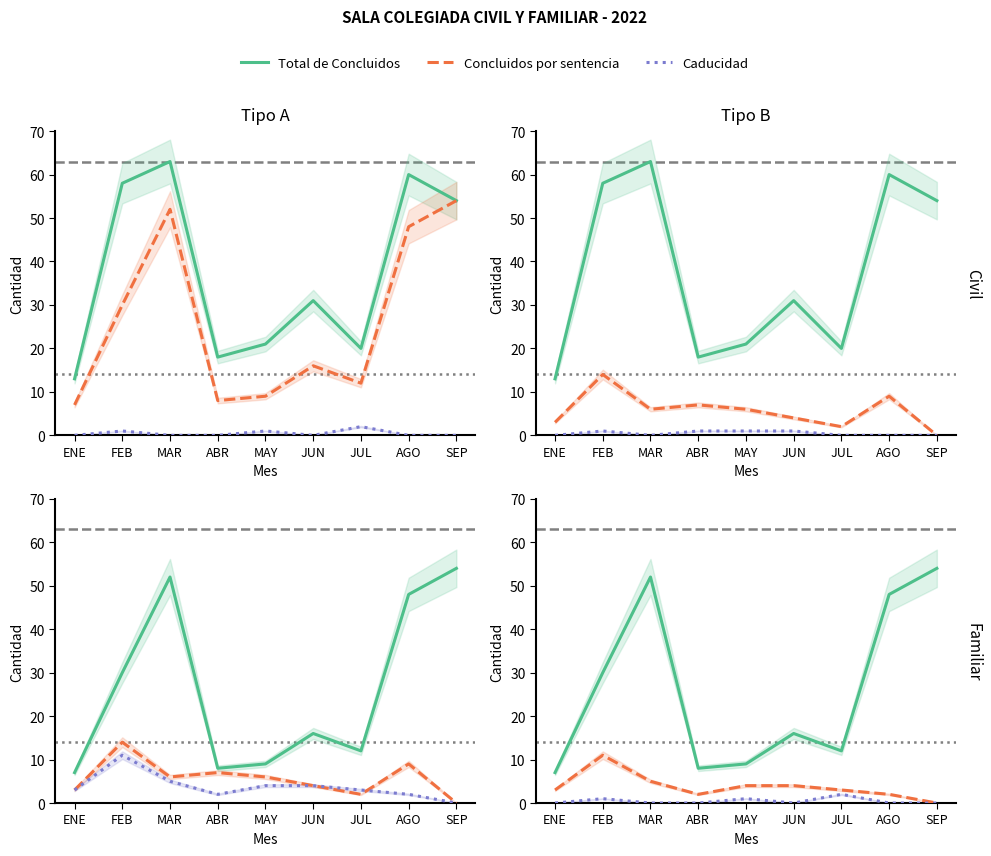

Count the number of categories in the chart.

9